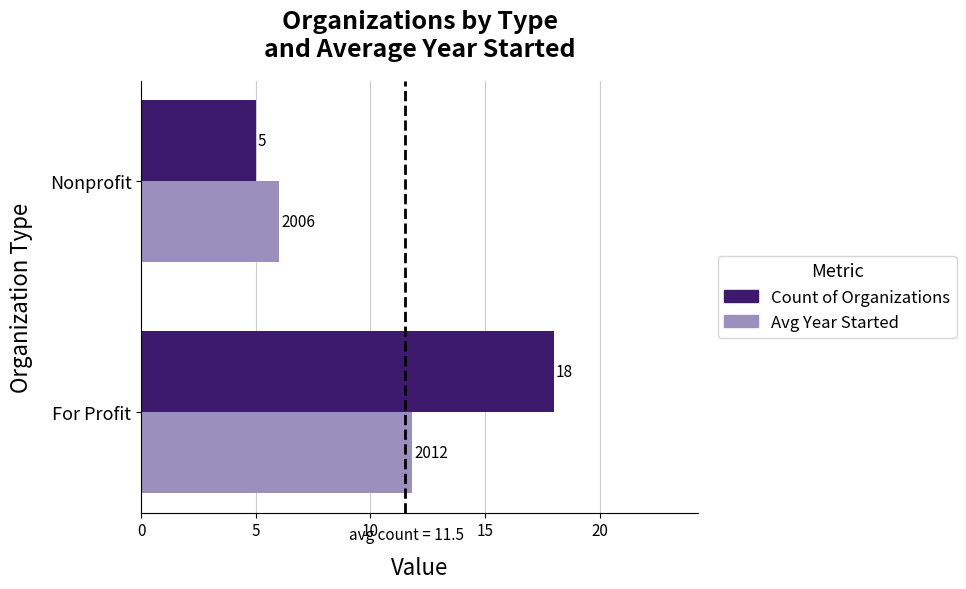

What is the spread (max minus min) of values at Nonprofit?

1.0